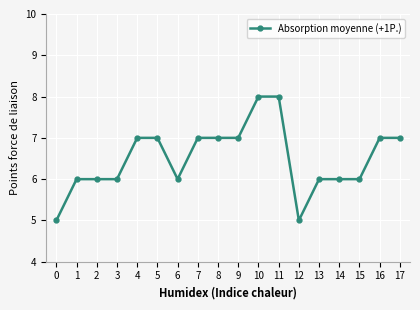

True or false: the data shows 3 at 0.

False